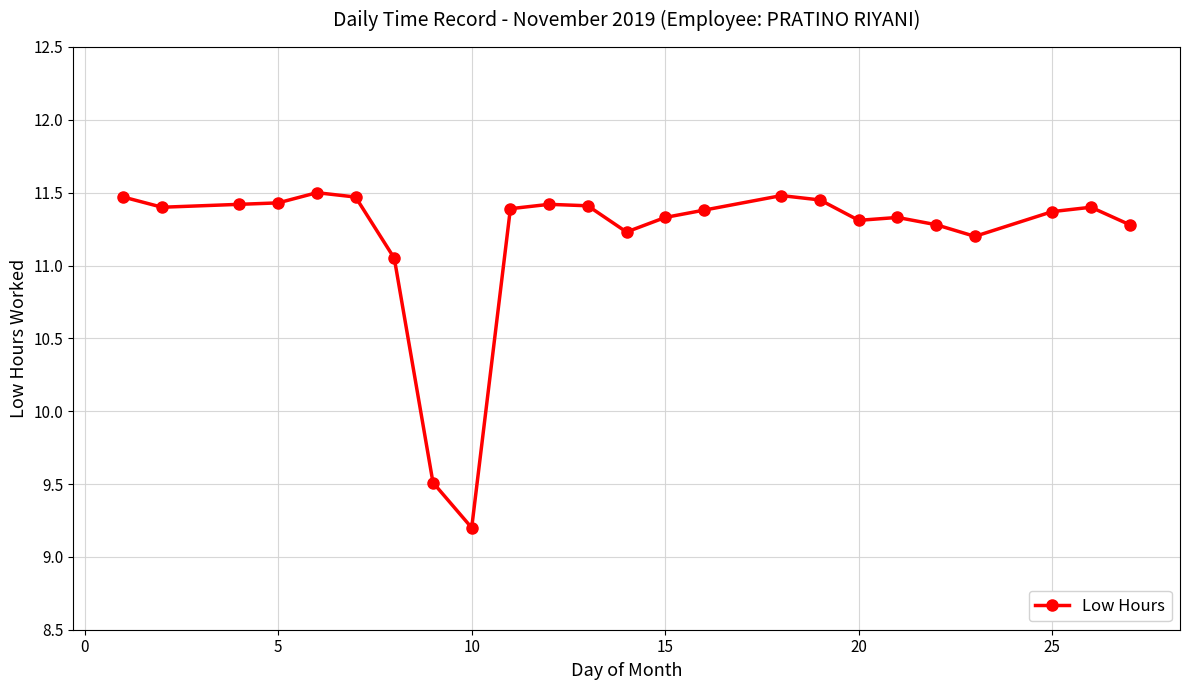

How many lines are shown in the chart?

1